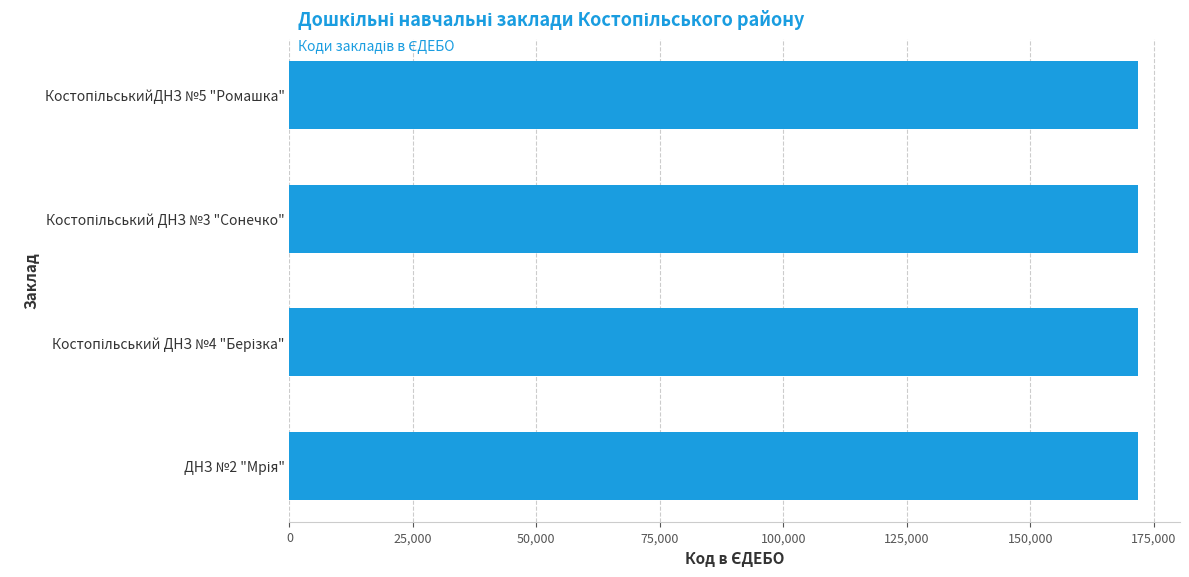

What is the minimum value shown in the chart?

171737